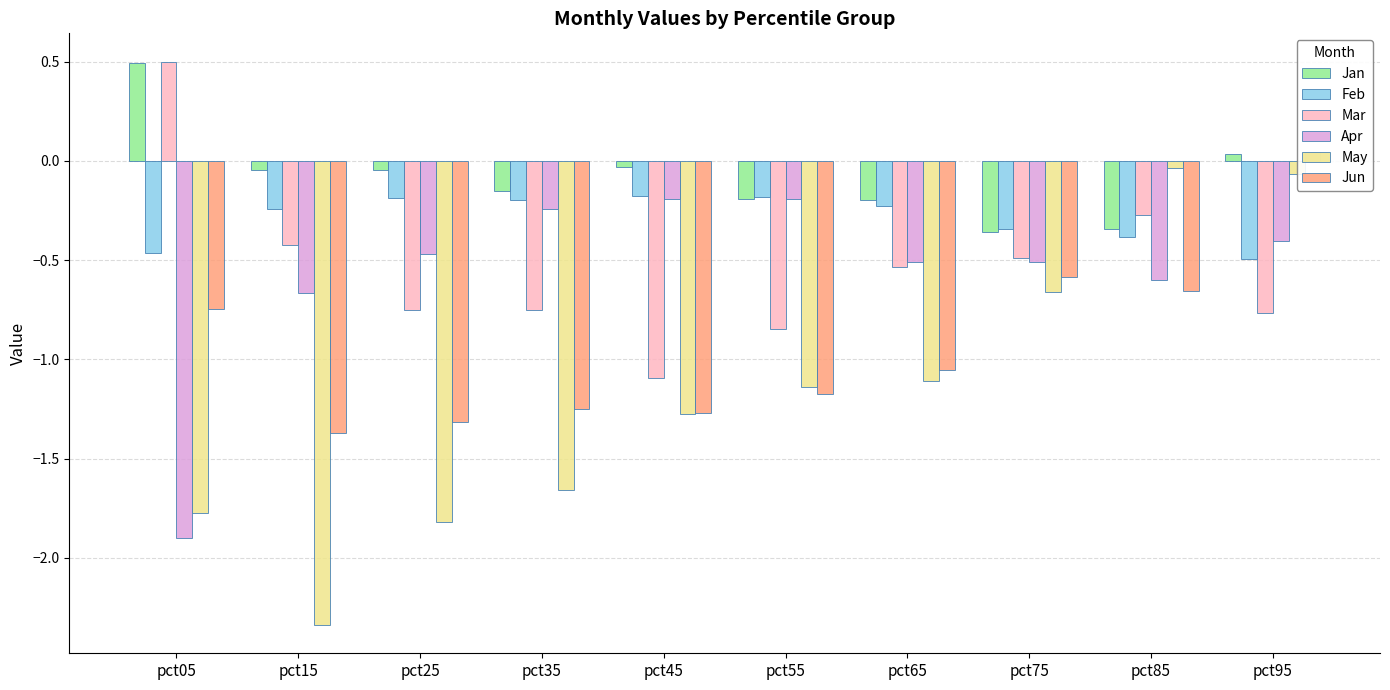

How many data points does each series have?

10